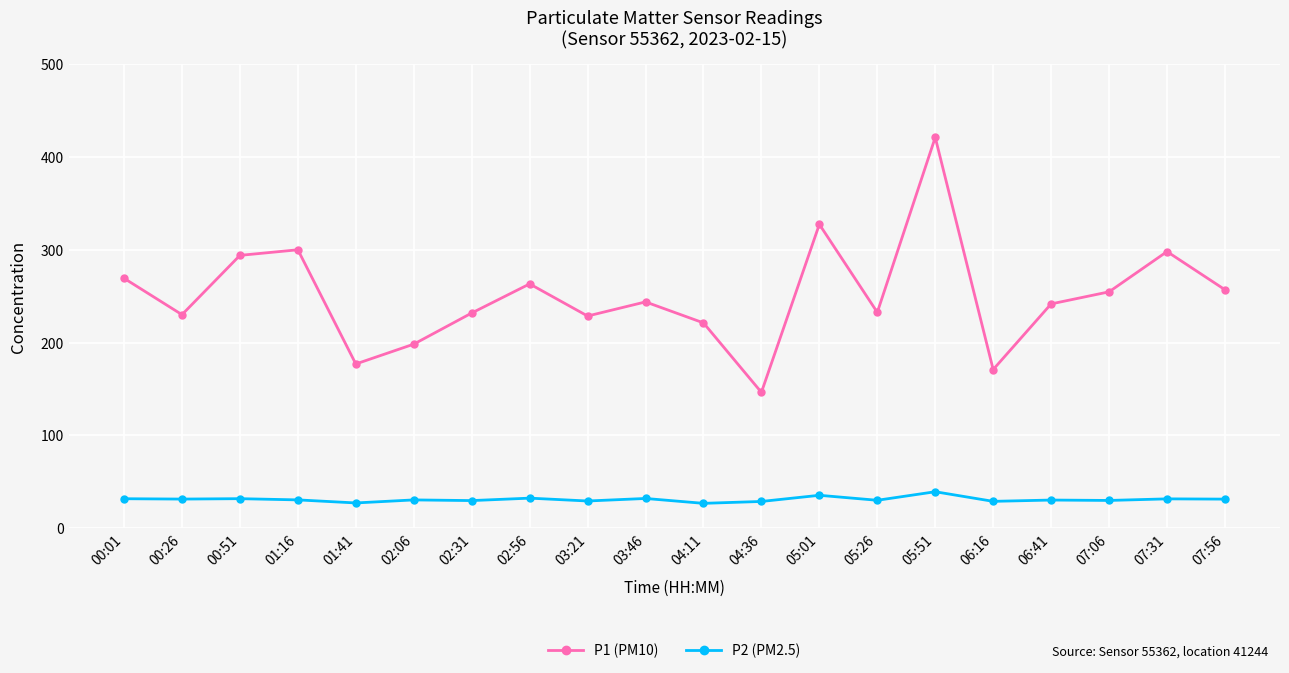

Rank the series at 02:06 from lowest to highest value.

P2 (PM2.5), P1 (PM10)